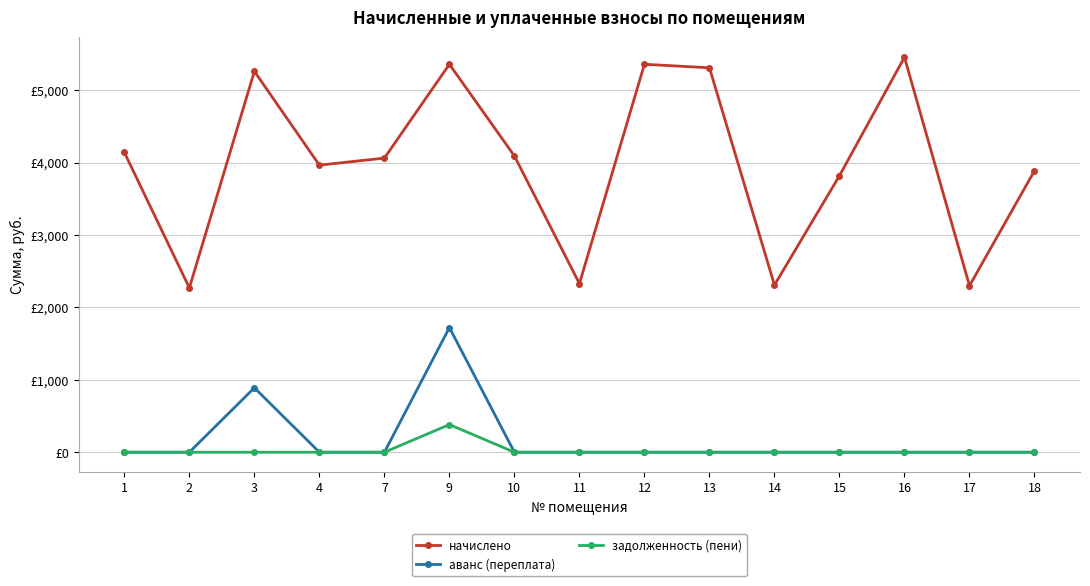

What is the minimum value for начислено?

2270.4